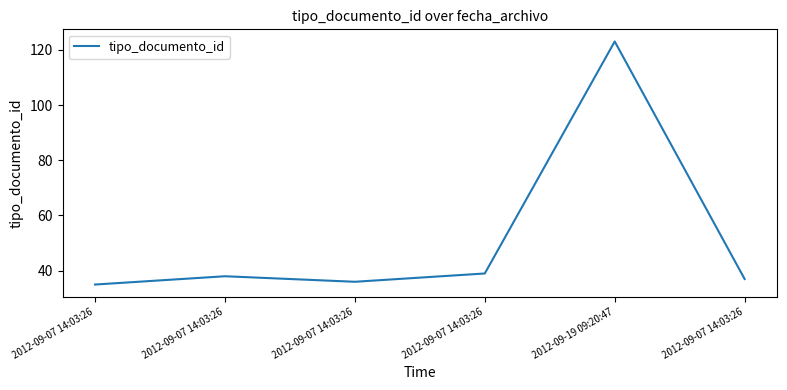

Where is the data nearest to the value 79?

2012-09-07 14:03:26